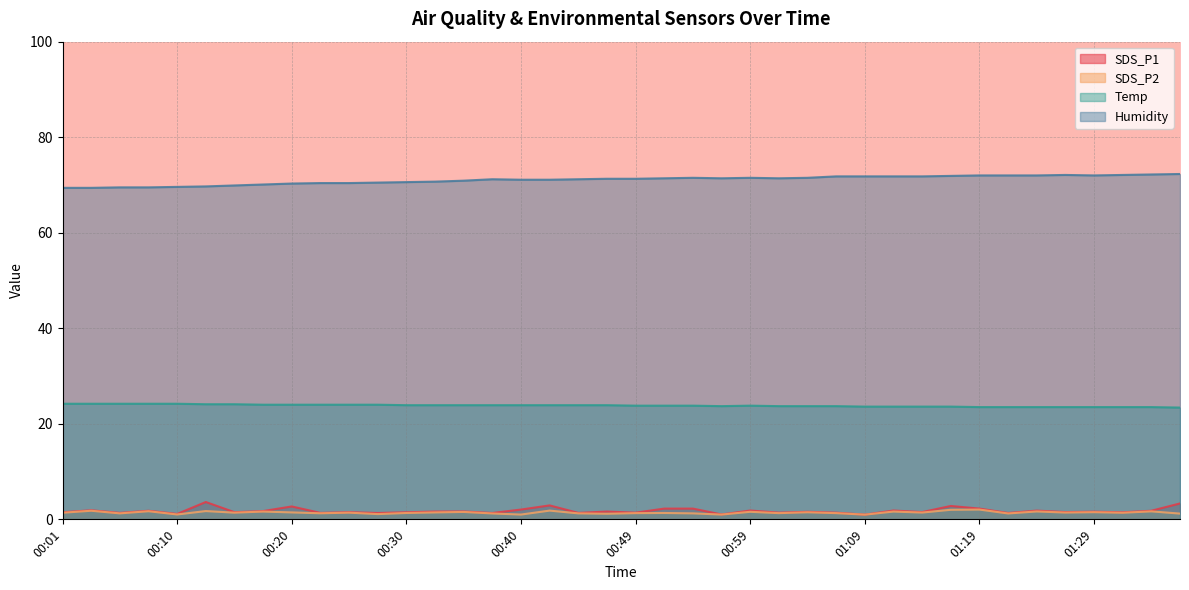

True or false: Temp and SDS_P2 cross at least once.

False